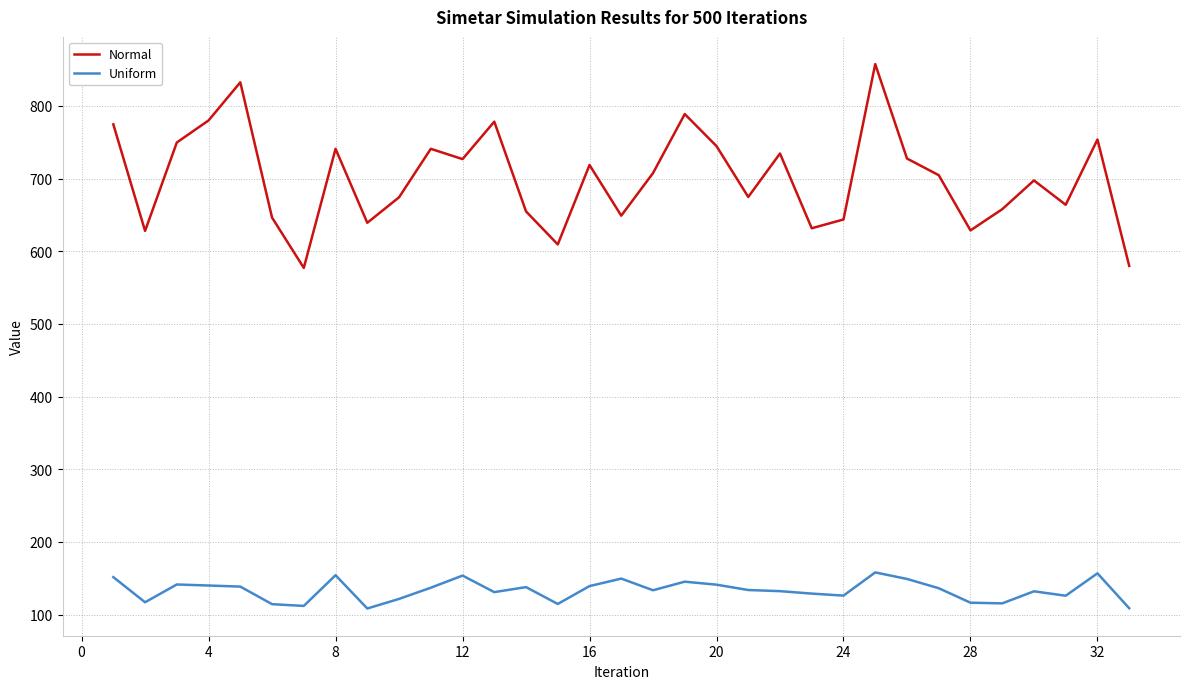

List the series in order of their overall mean, highest first.

Normal, Uniform